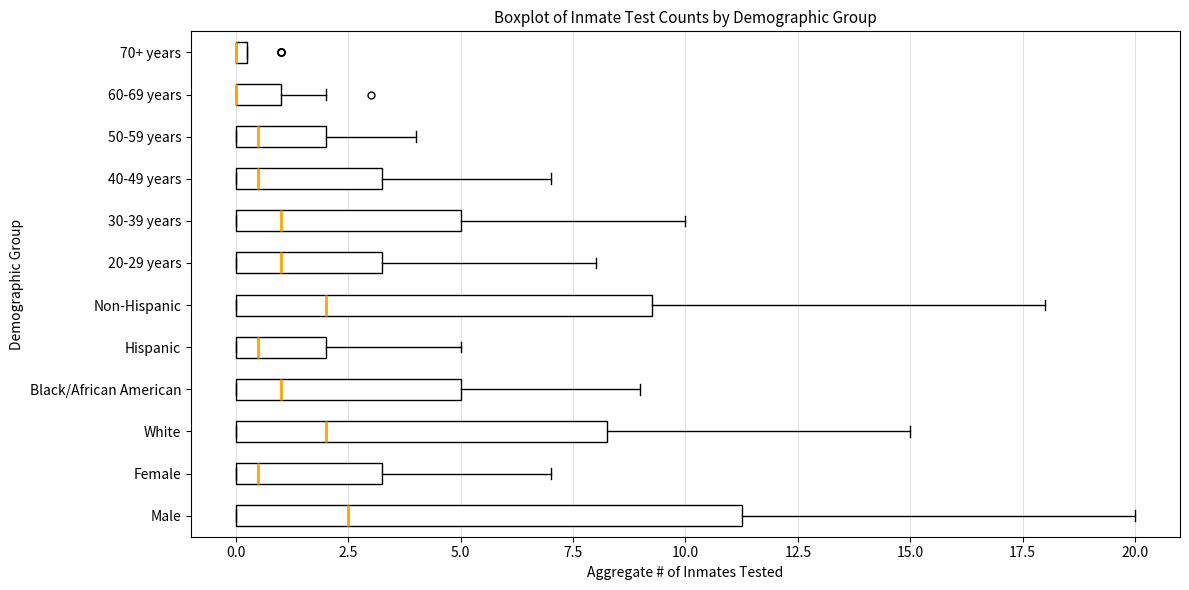

Where is the left edge of the box for 30-39 years on the x-axis? The values are not printed on the chart, so give them approximately, as read against the axis.

0.0